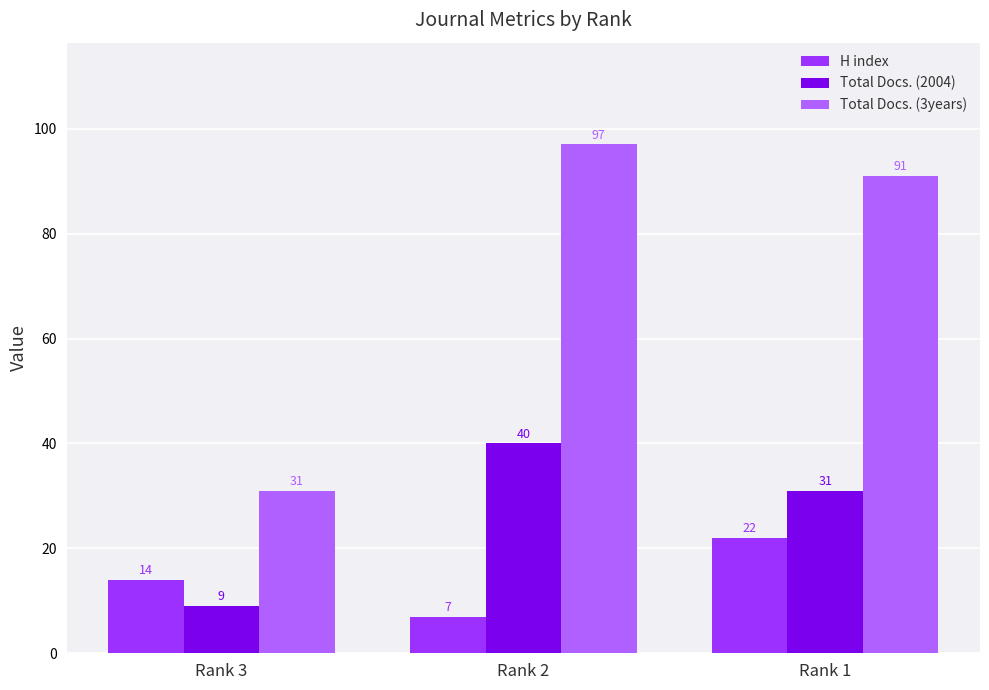

Which series has the largest range (max minus min)?

Total Docs. (3years)